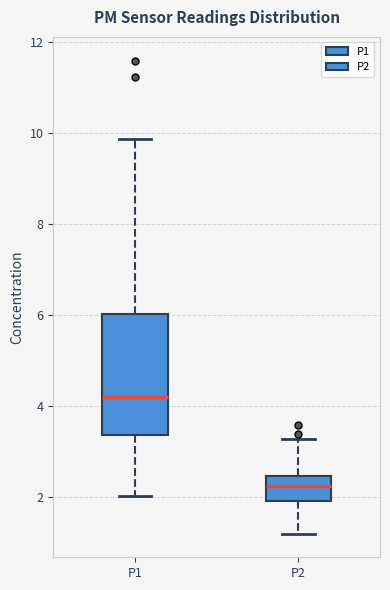

Which box has the highest median line?

P1